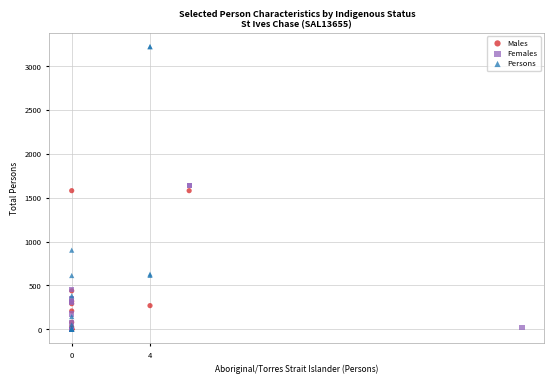

Which series has the largest Y range (max minus min)?

Persons